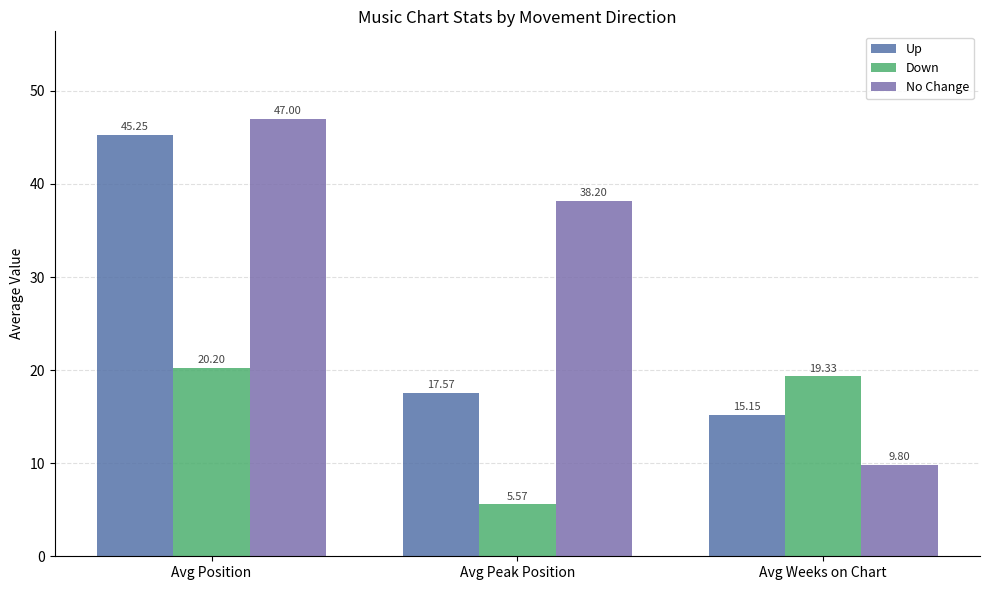

At Avg Peak Position, list the series in order from largest to smallest.

No Change, Up, Down